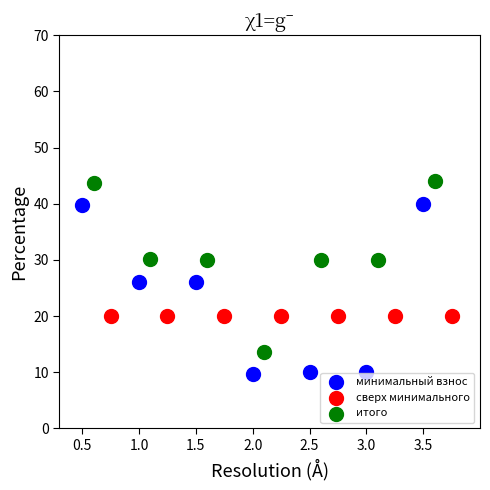

What are all the series names shown in the legend?

минимальный взнос, сверх минимального, итого